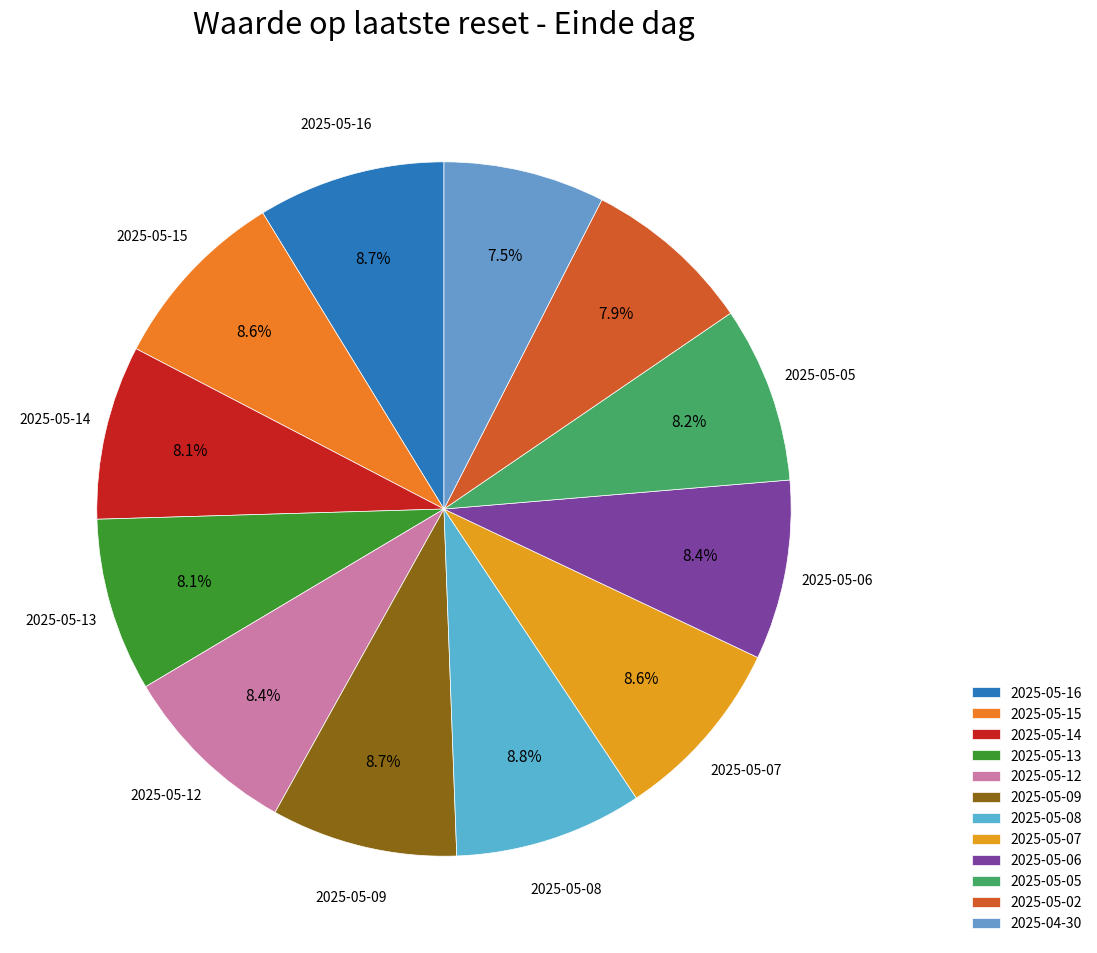

Rank the categories by value from highest to lowest.

2025-05-08, 2025-05-16, 2025-05-09, 2025-05-15, 2025-05-07, 2025-05-06, 2025-05-12, 2025-05-05, 2025-05-14, 2025-05-13, 2025-05-02, 2025-04-30